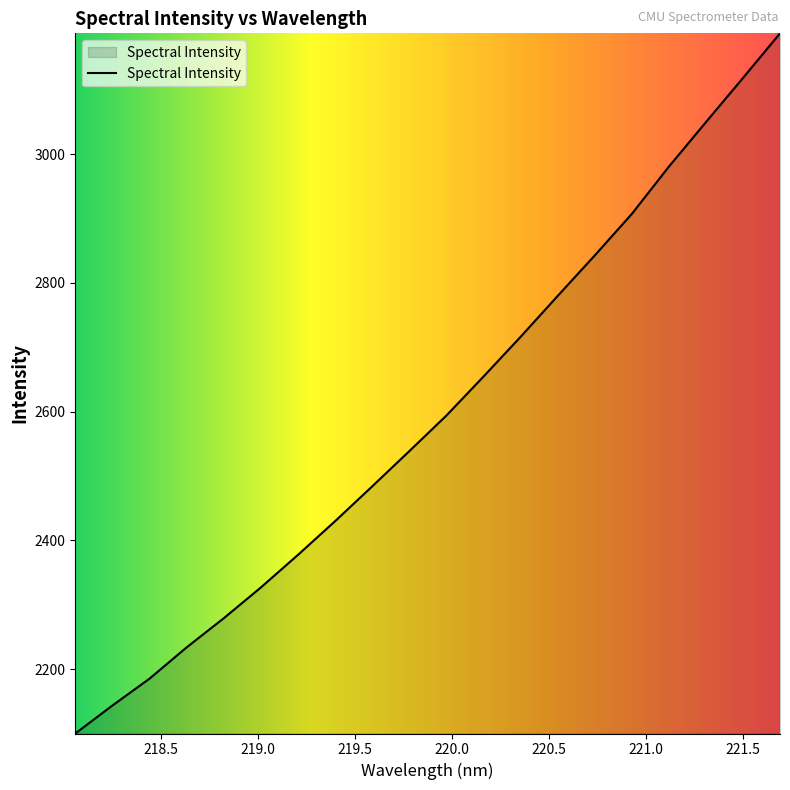

What is the difference between the maximum and minimum values?

1087.2